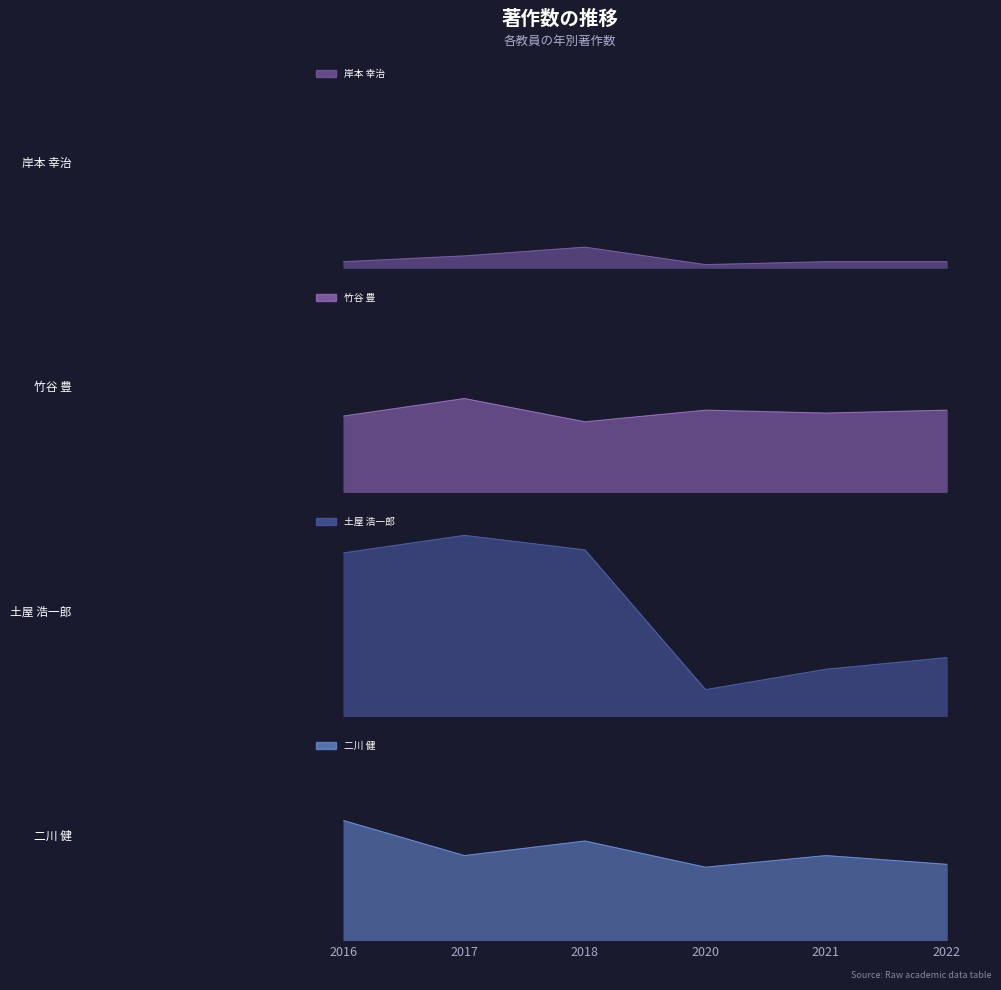

What is the difference between the highest and lowest values at 2022?

26